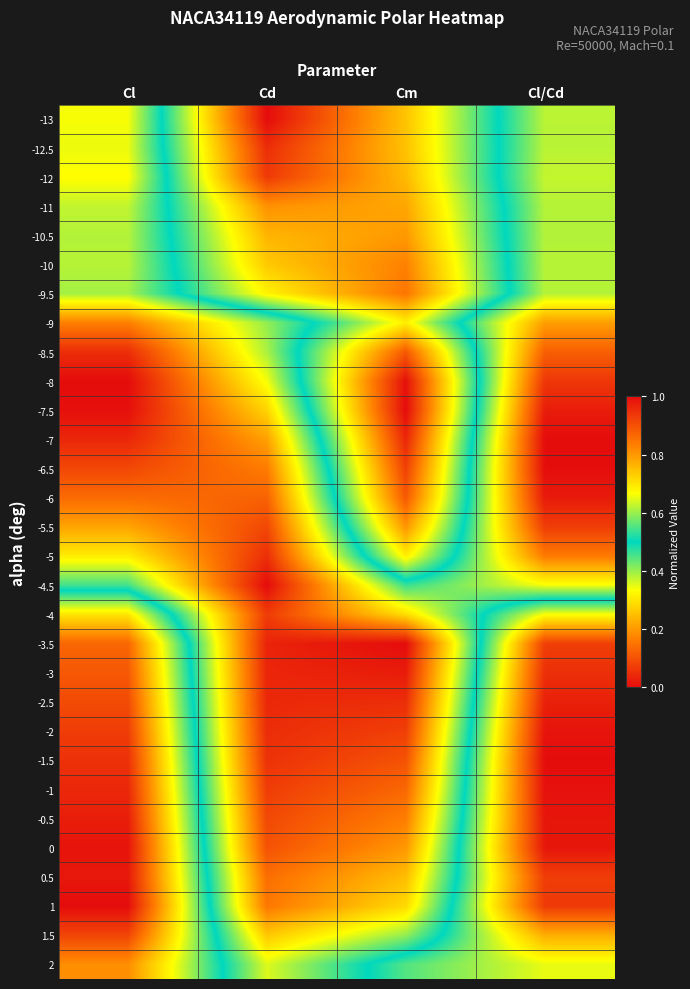

Rank the series at Cm from lowest to highest value.

-3.5, -3, -2.5, -2, -1.5, -1, -0.5, 0, 0.5, 1, -4, 1.5, -4.5, 2, -9, -5, -13, -12.5, -12, -11, -10.5, -5.5, -10, -9.5, -8.5, -6, -6.5, -7, -8, -7.5